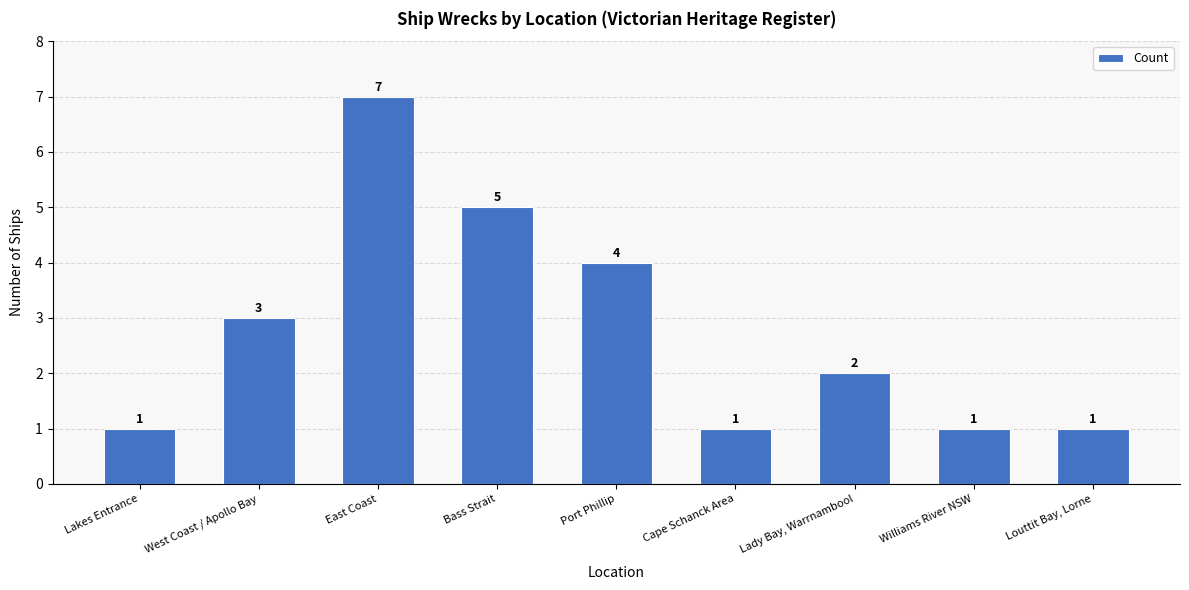

Are the bars grouped side by side (vs. stacked)?

No